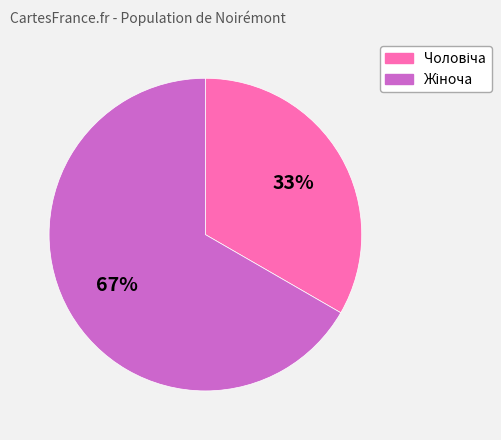

Is there a majority slice in this chart?

Yes